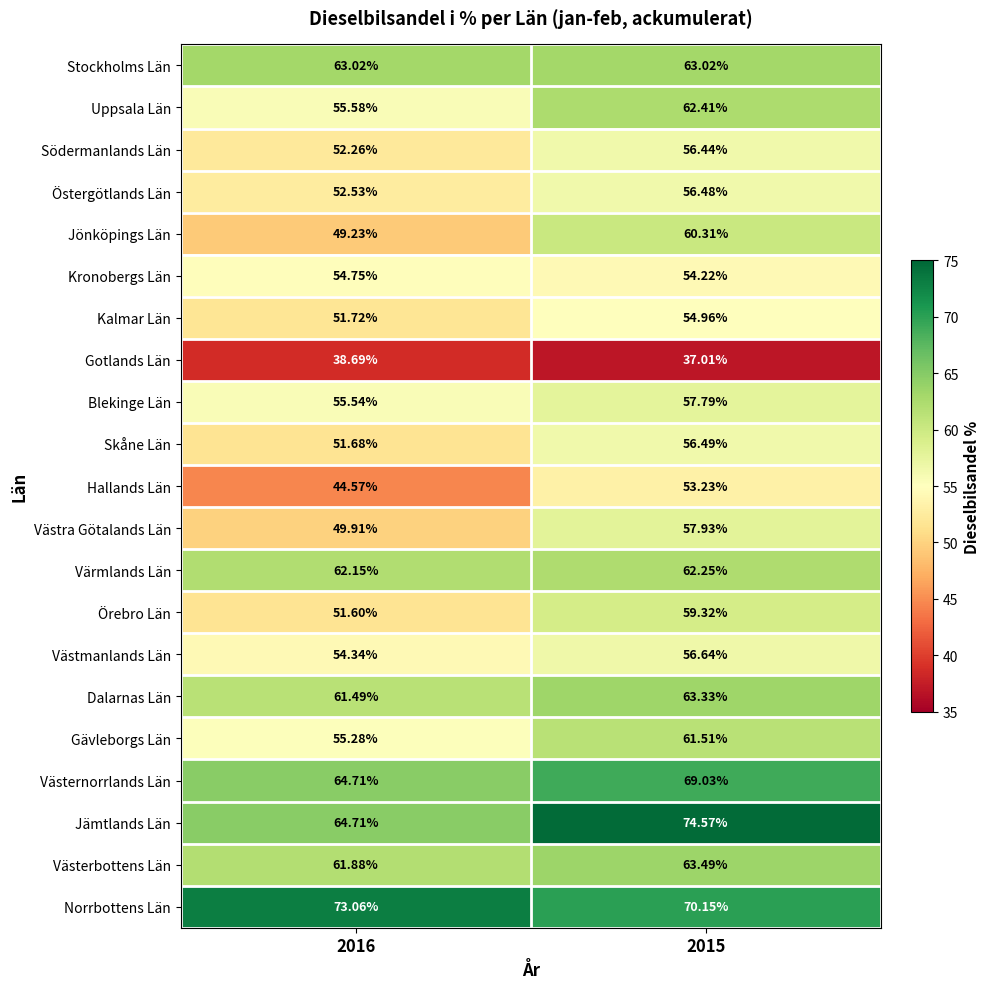

Which series has the largest total across all categories?

Norrbottens Län